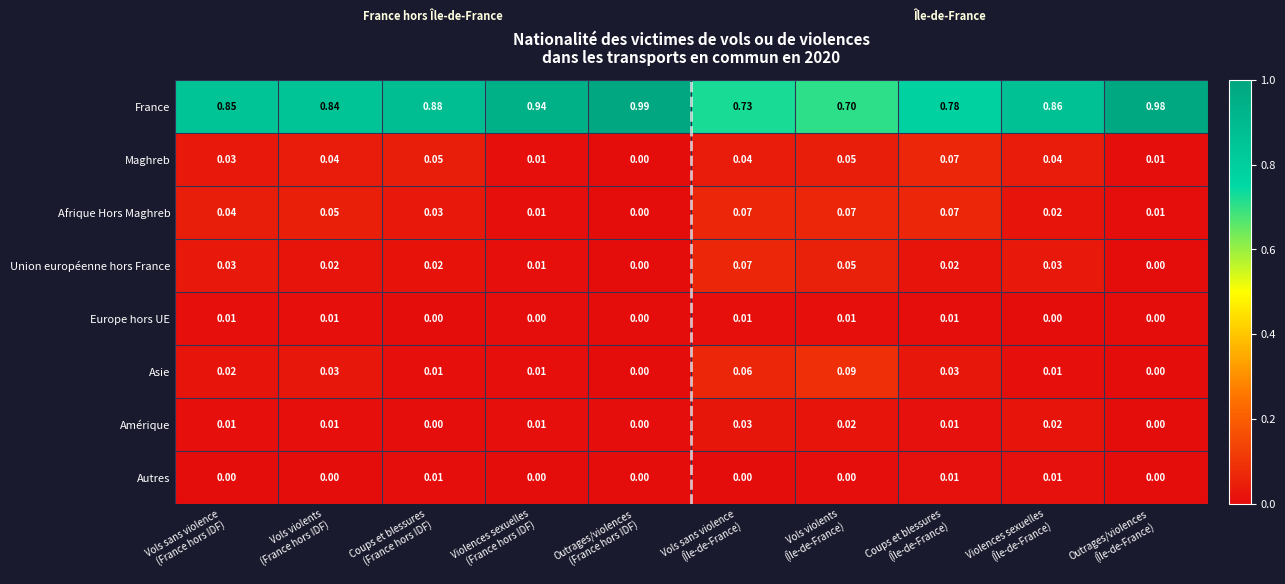

Which series has the largest range (max minus min)?

France